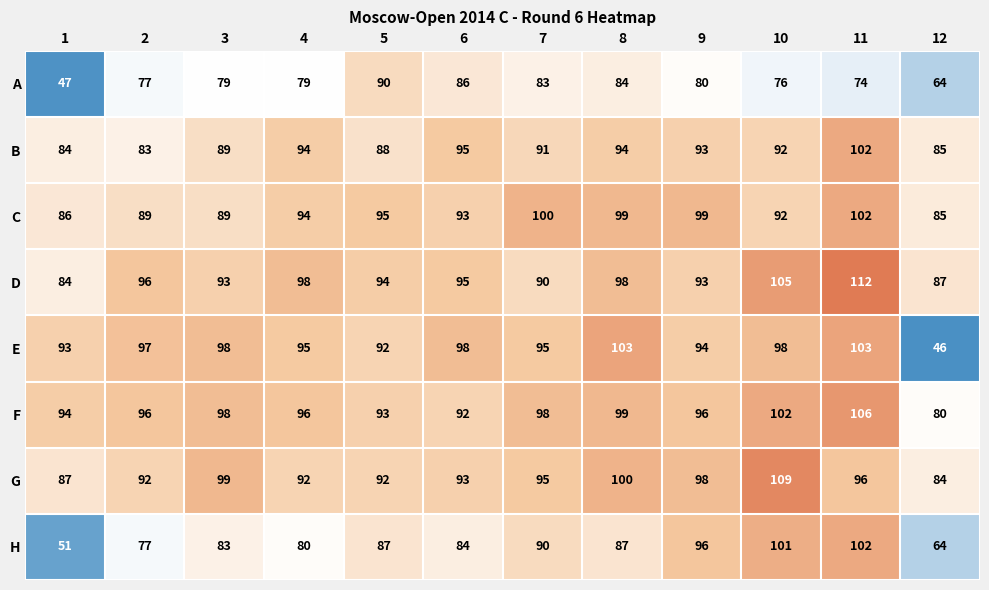

The C series shows 45 at 10. True or false?

False